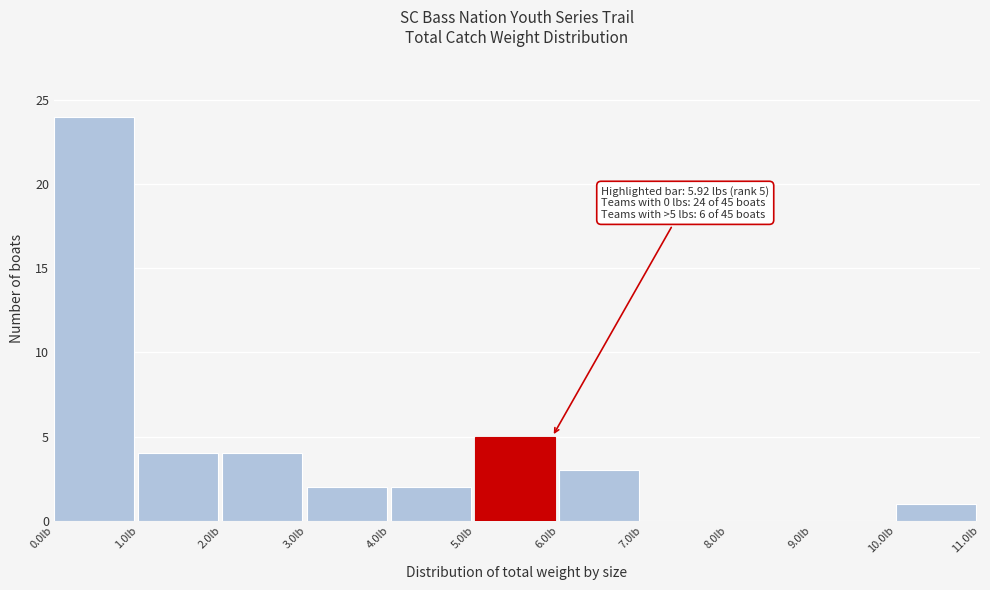

Over which range of the x-axis is the bar tallest?

0 to 1